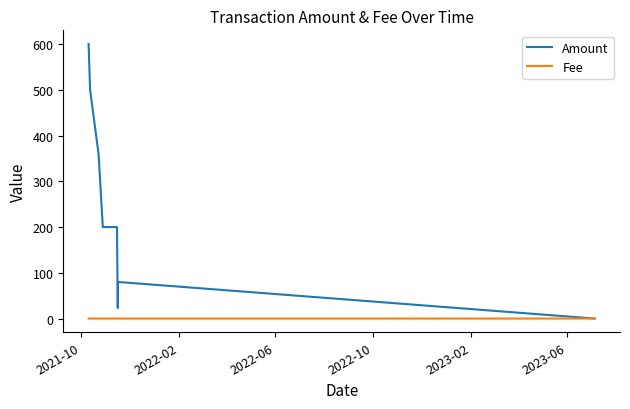

Which series has the largest total across all categories?

Amount